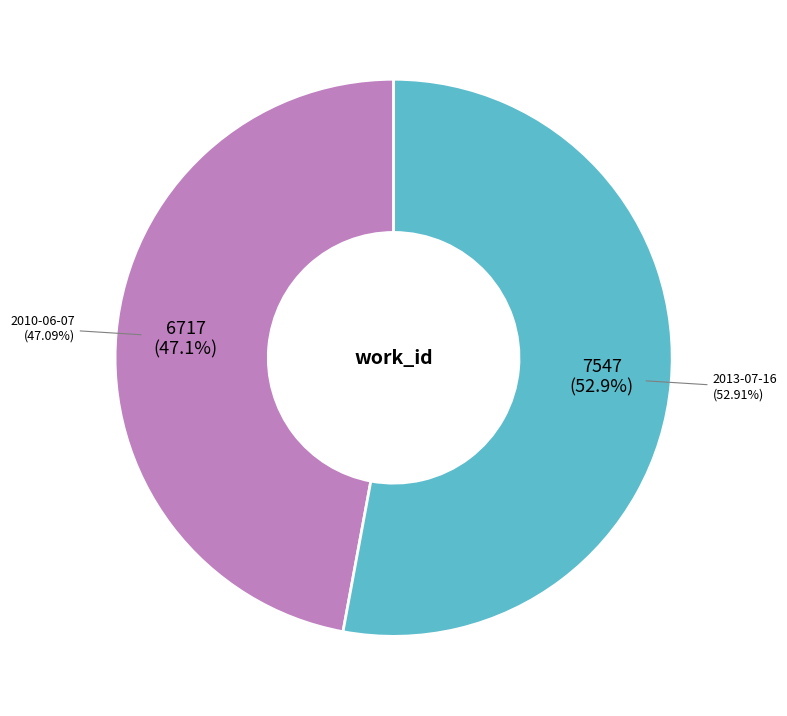

True or false: 2013-07-16 accounts for 53% of the total.

True